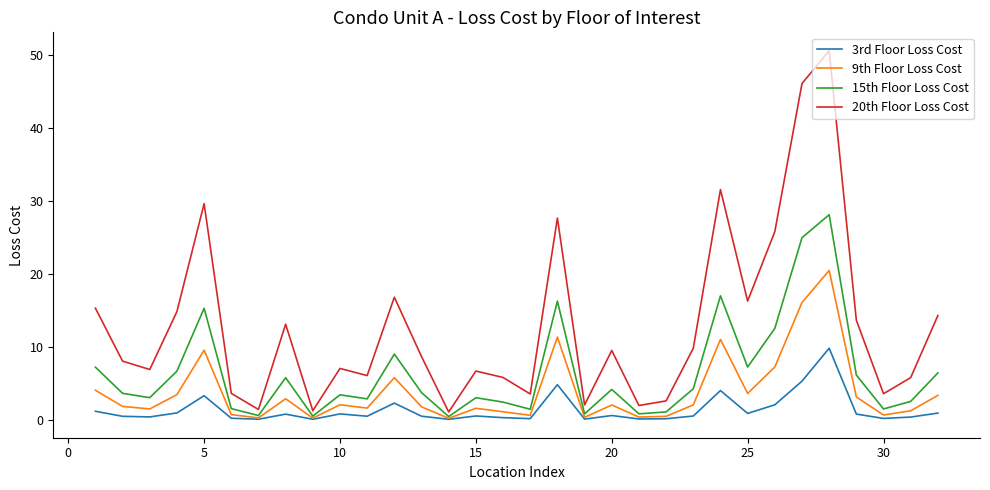

How many categories are shown in the chart?

32